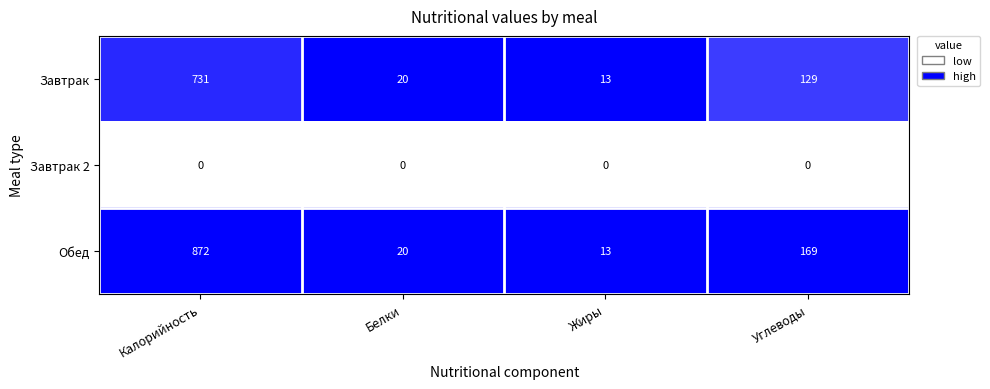

At which label does Обед reach its minimum?

Жиры